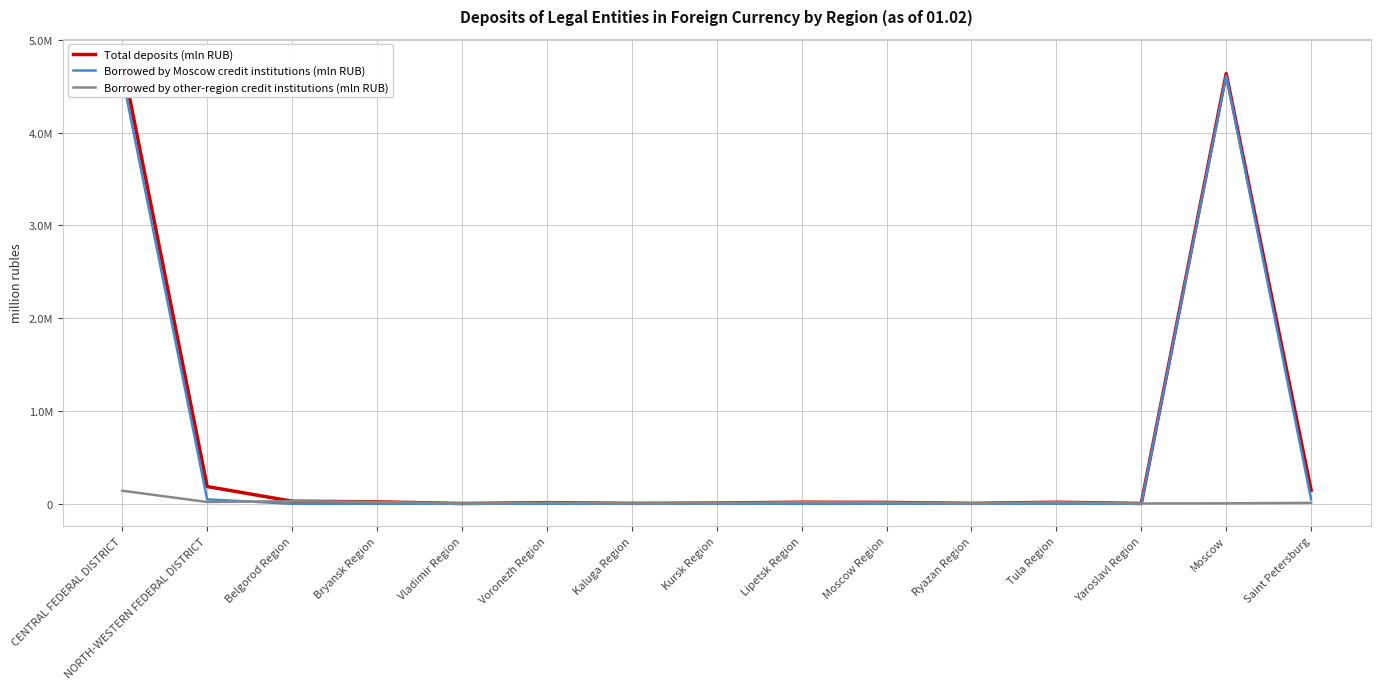

Which series changed the most between Kaluga Region and Moscow Region?

Total deposits (mln RUB)